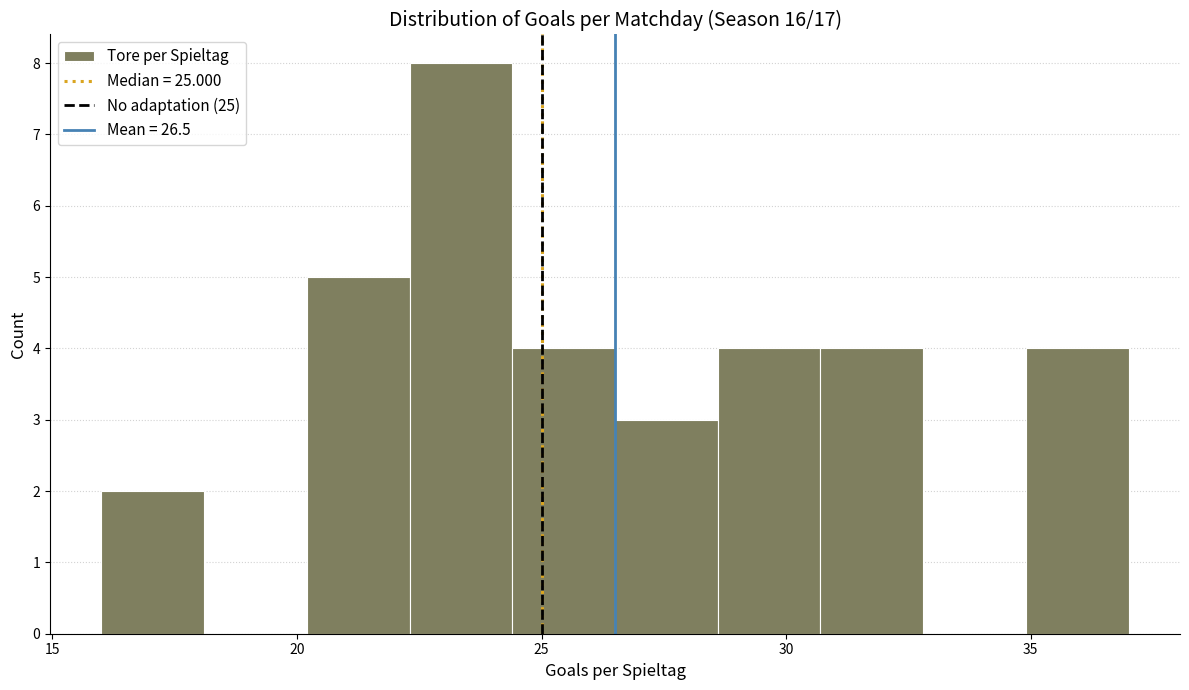

Reading left to right, list every bar in this chart as the range it spans on the x-axis followed by its height. Neither the bar edges nor the heights are printed on the chart, so give them approximately, as read against the axes.

16.0 to 18.1: 2
18.1 to 20.2: 0
20.2 to 22.3: 5
22.3 to 24.4: 8
24.4 to 26.5: 4
26.5 to 28.6: 3
28.6 to 30.7: 4
30.7 to 32.8: 4
32.8 to 34.9: 0
34.9 to 37.0: 4